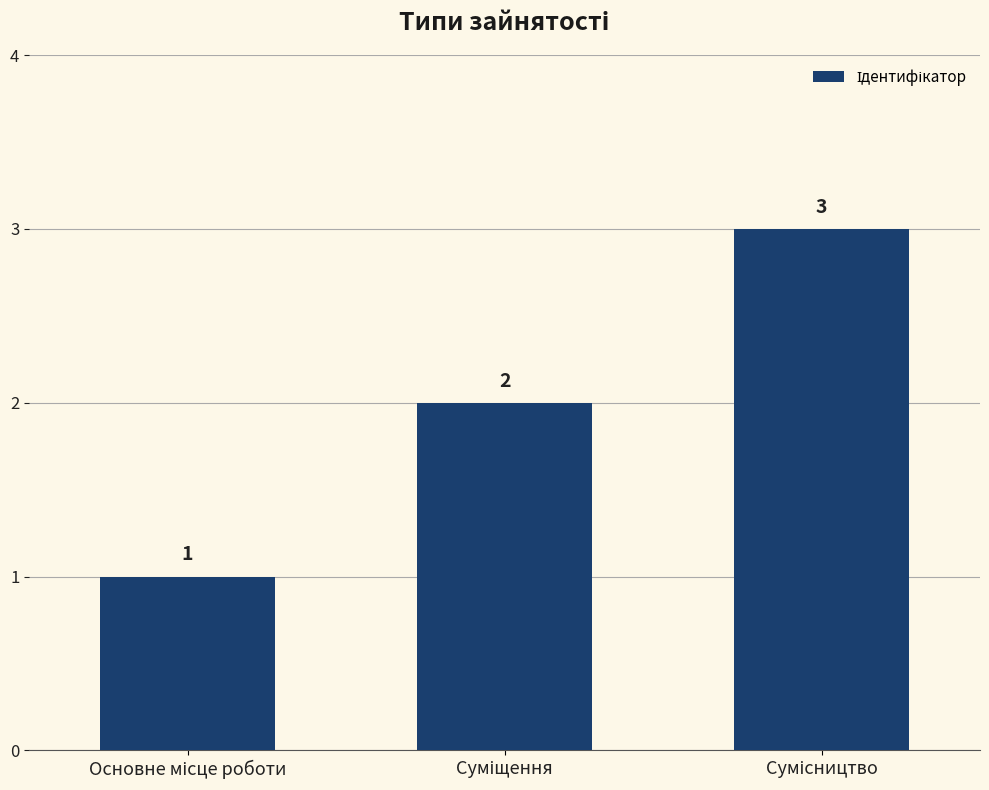

What is the minimum value shown in the chart?

1